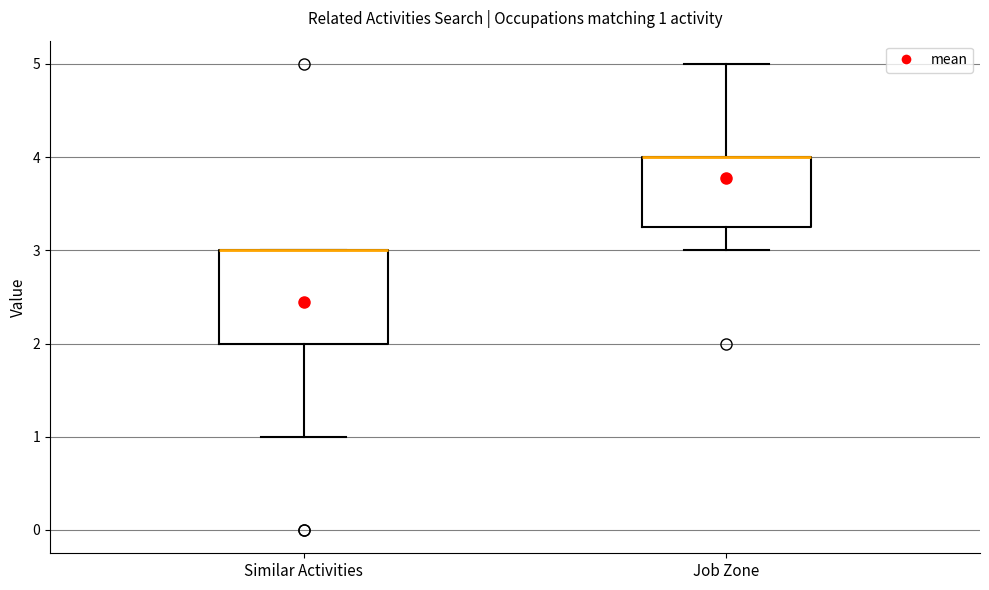

Which box is the tallest, from its lower edge to its upper edge?

Similar Activities